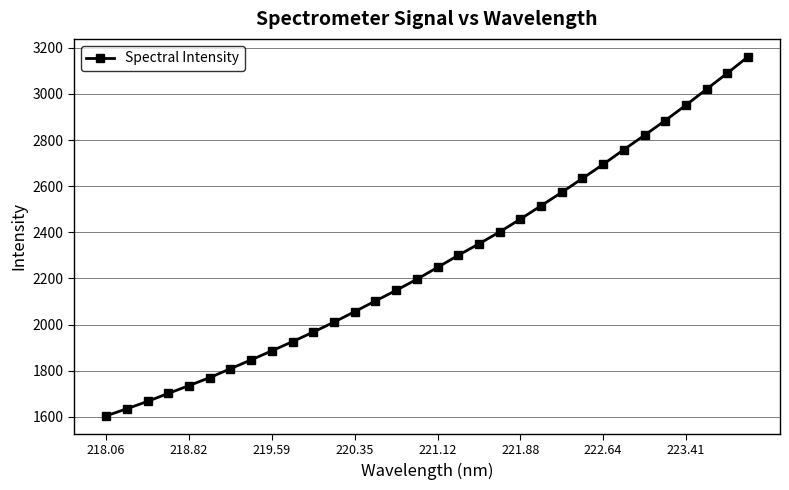

What is the maximum value shown in the chart?

3160.9